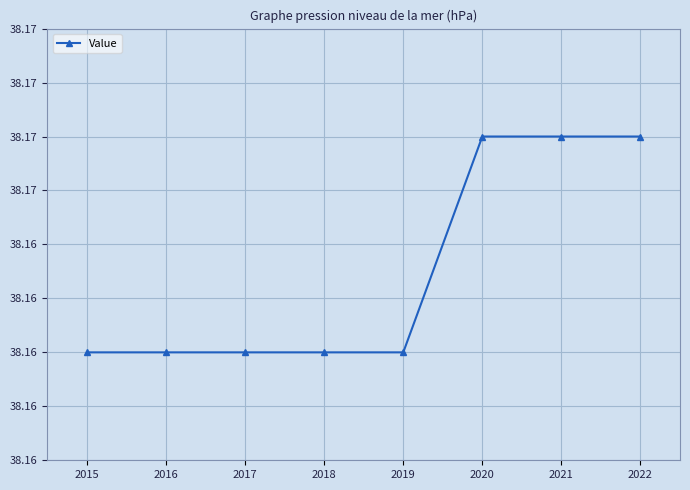

Which category has the highest value across all series?

2020